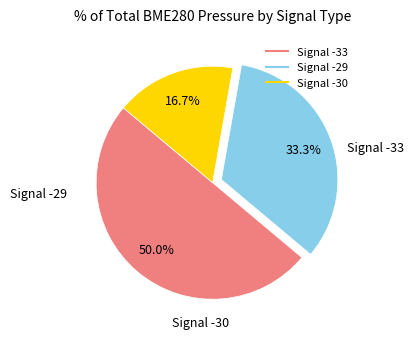

How many slices are in this pie chart?

3